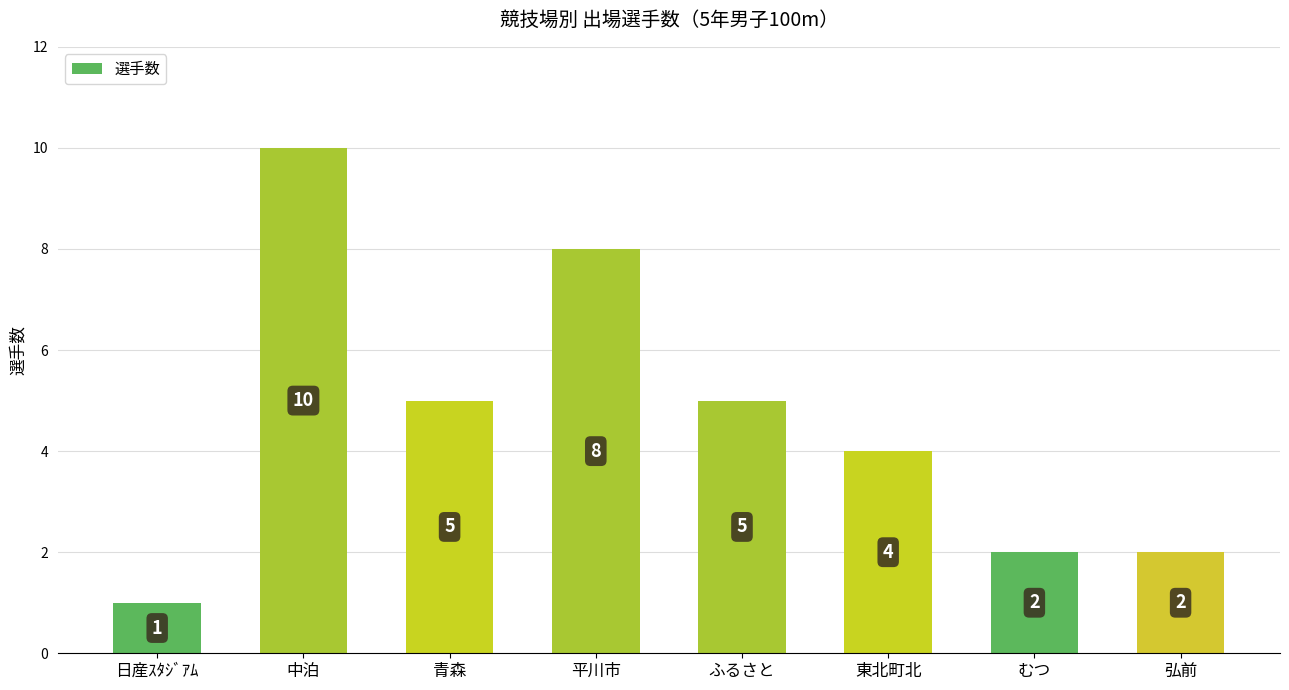

How many values are between 2 and 8?

6